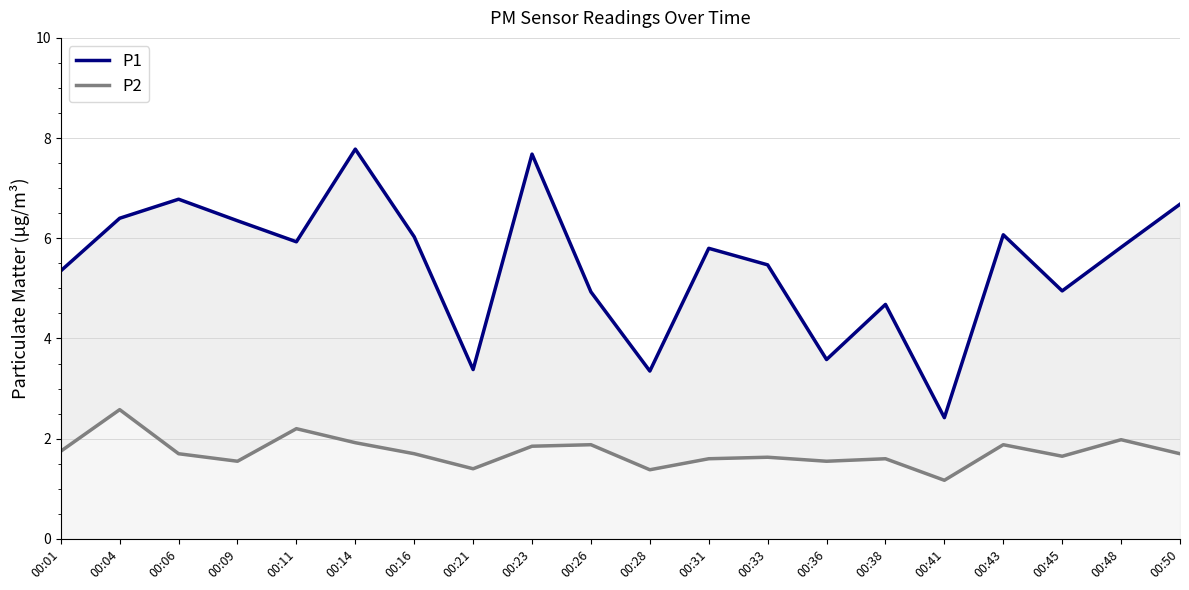

What is the average value of the P2 series?

1.7